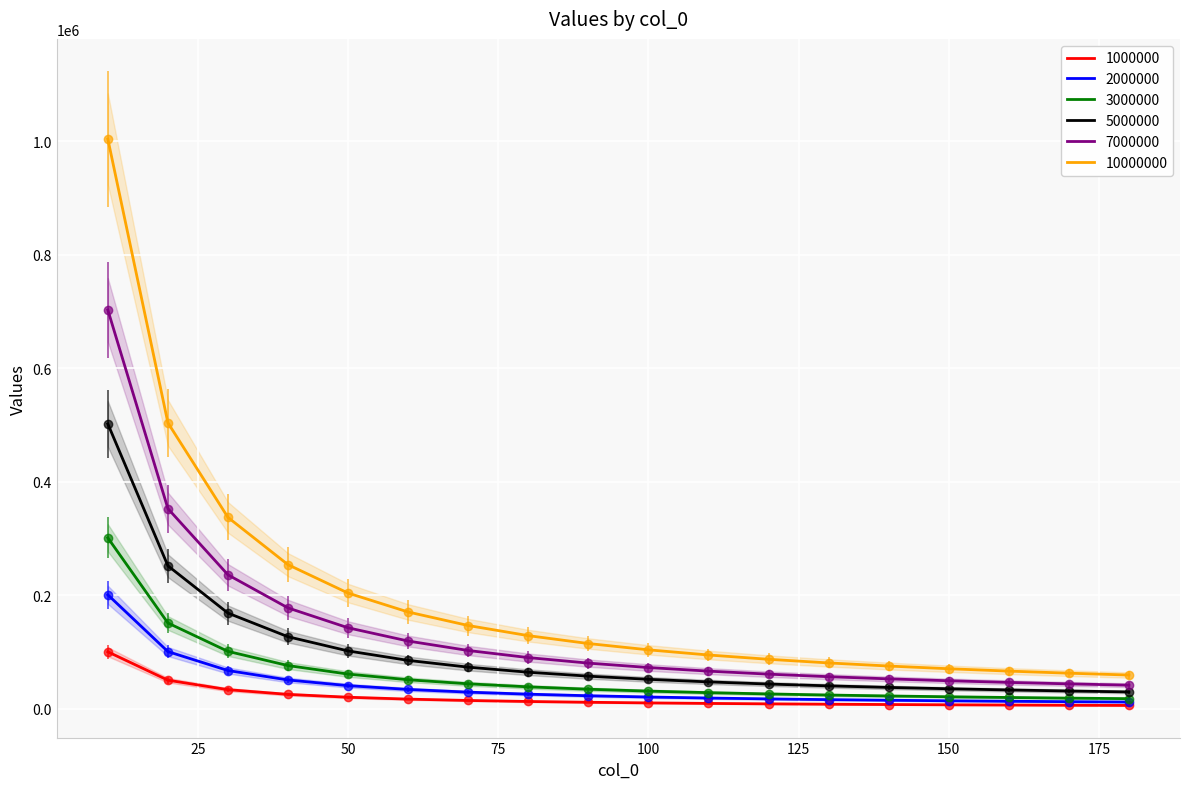

At how many categories does at least one series exceed 118837?

8